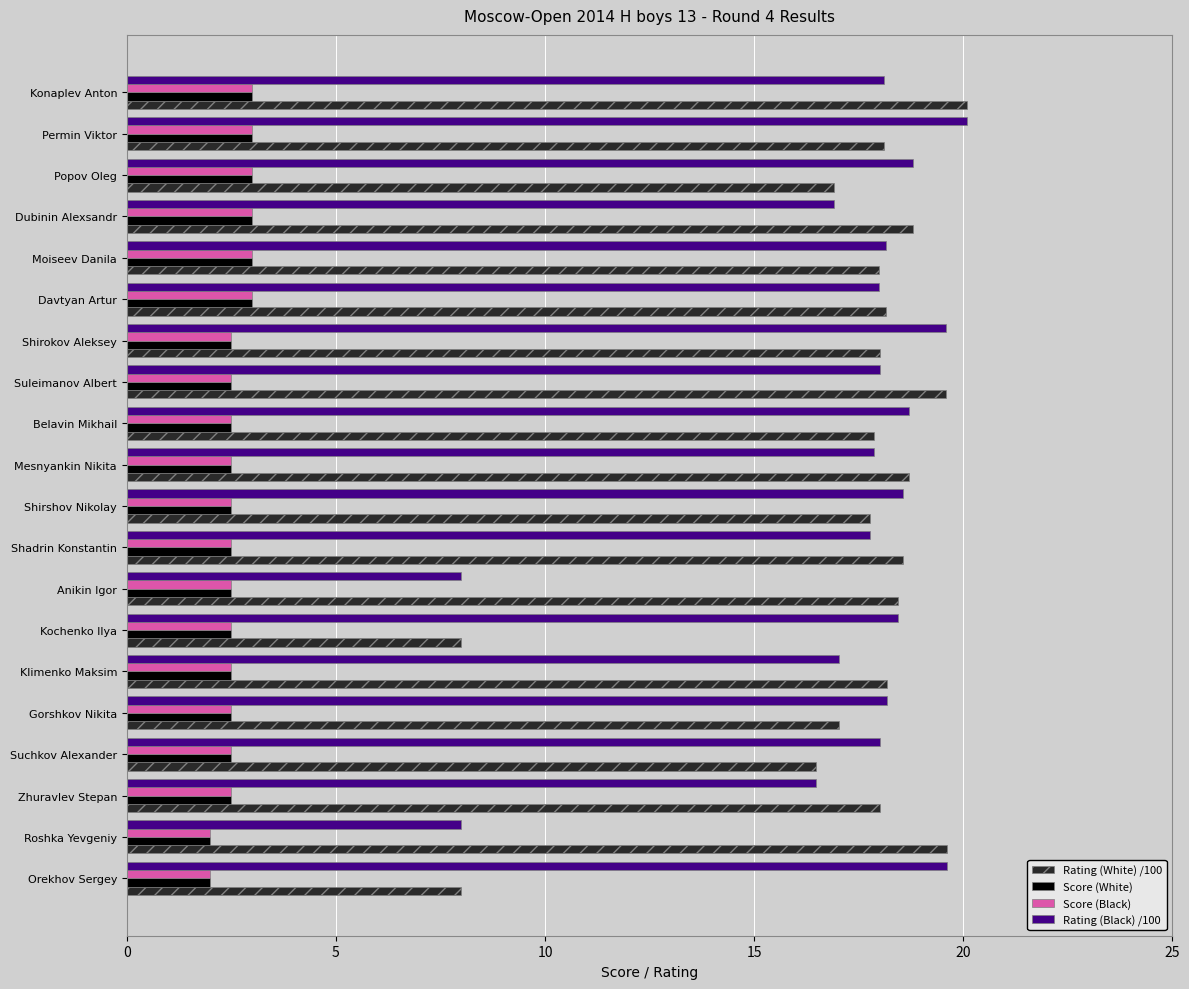

How many categories are shown in the chart?

20